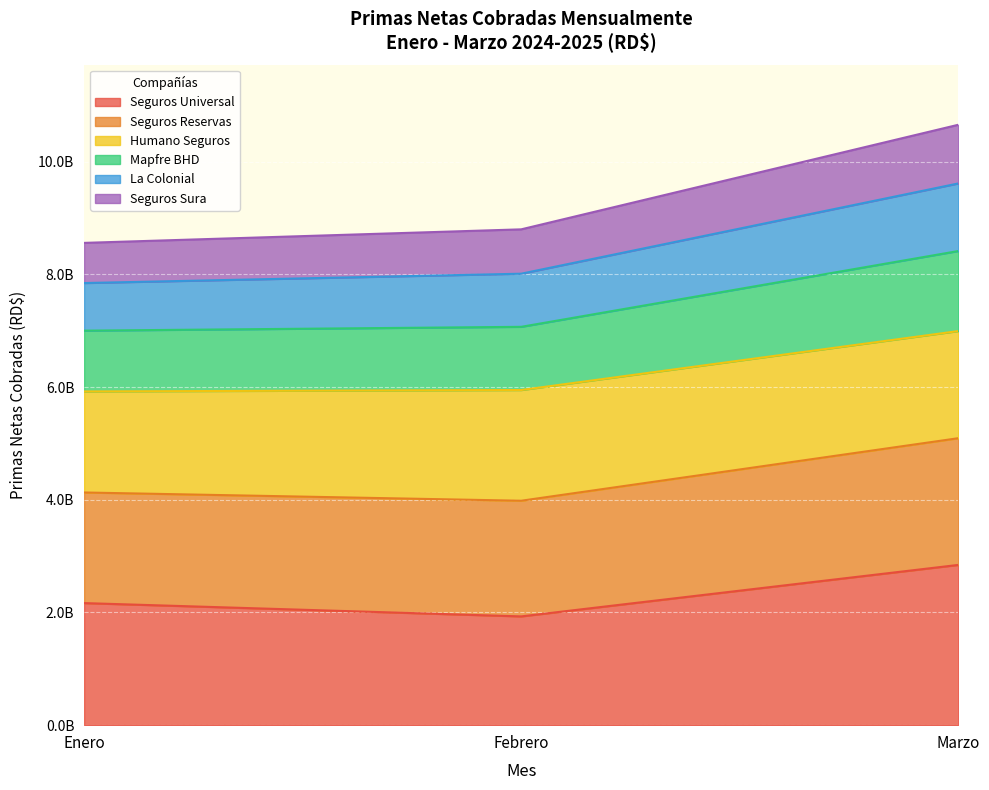

Does the chart display data point markers on the line(s)?

No